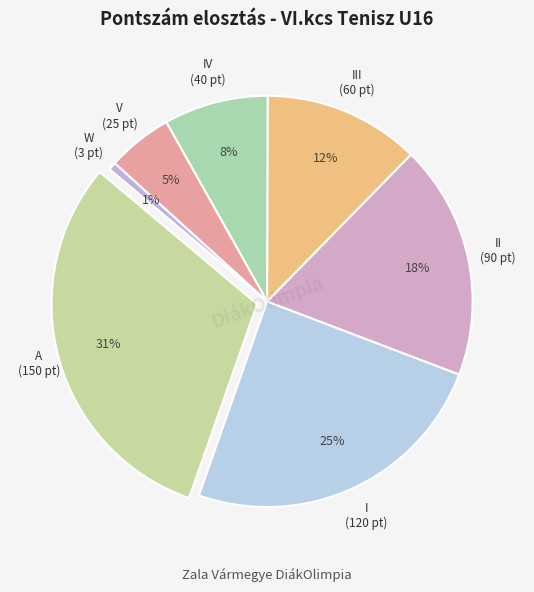

Does X account for over 50% of the chart?

No